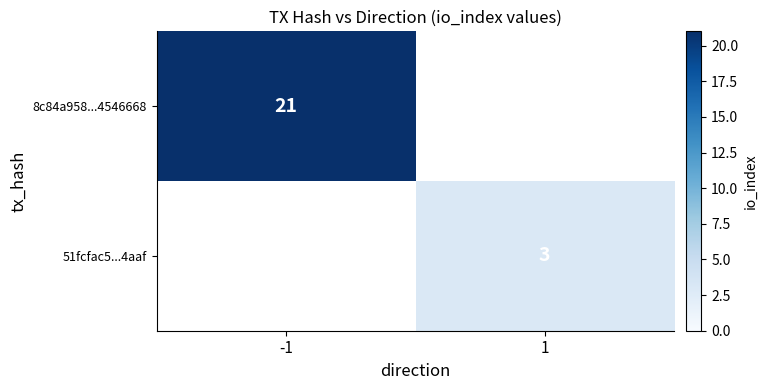

Is it true that 8c84a958...4546668 equals 21 at -1?

True